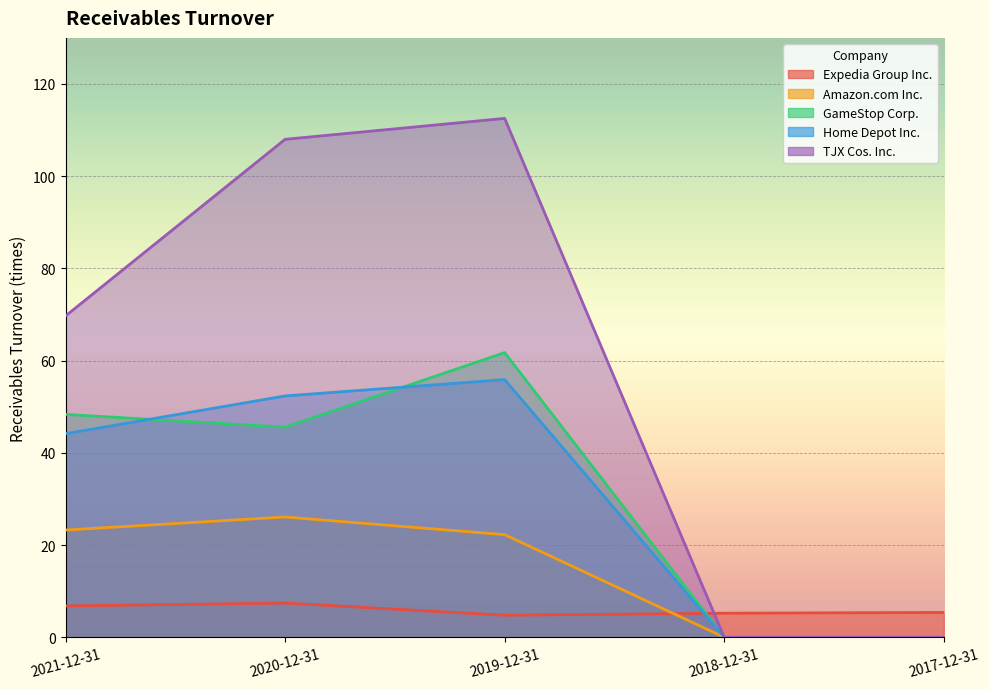

What is the sum of the GameStop Corp. values at 2018-12-31 and 2019-12-31?

61.7